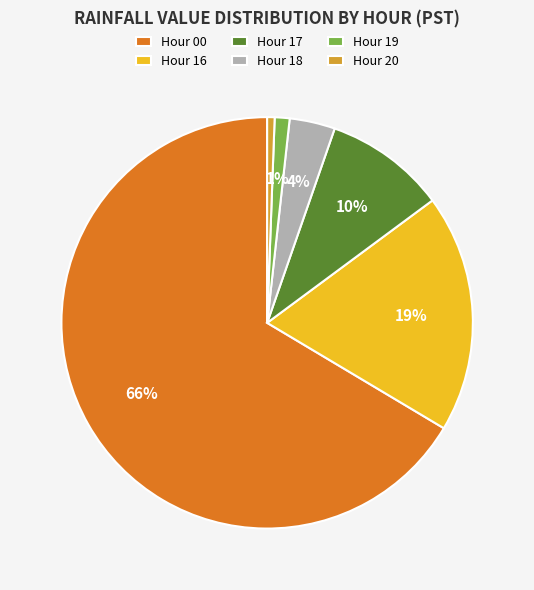

To the nearest percent, what percentage of the pie is Hour 20?

1%